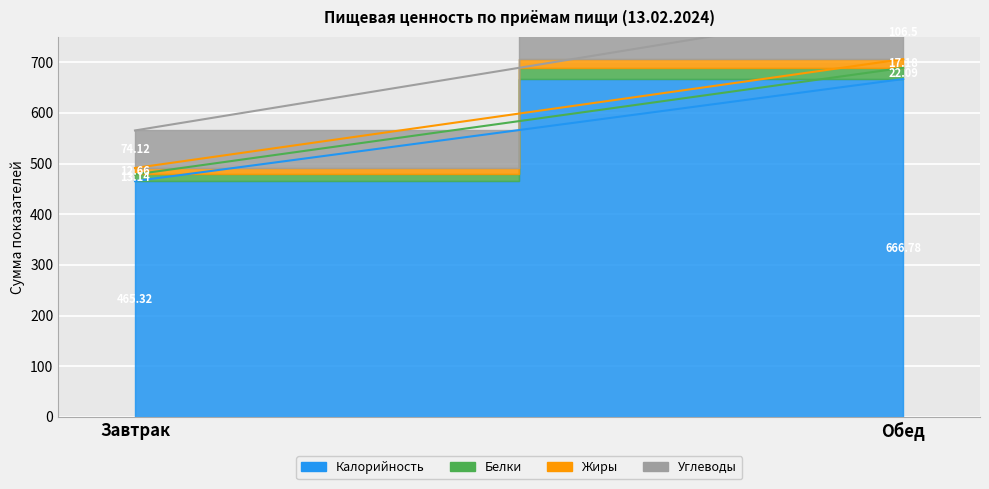

At how many categories does at least one series exceed 502?

1